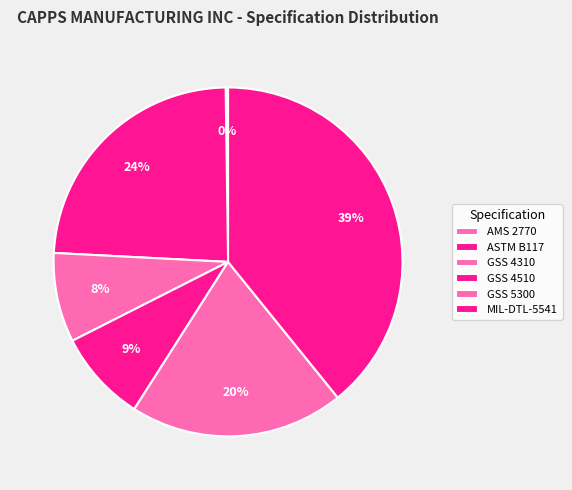

The GSS 4310 slice represents 17% of the pie. True or false?

False